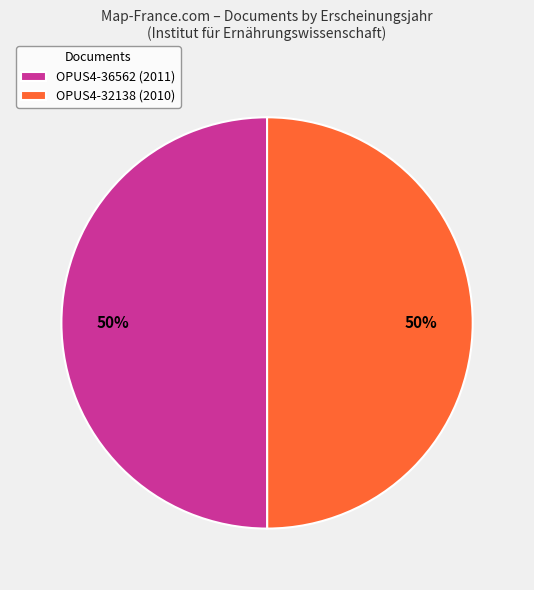

Combined, do OPUS4-36562 (2011) and OPUS4-32138 (2010) account for over 50%?

Yes